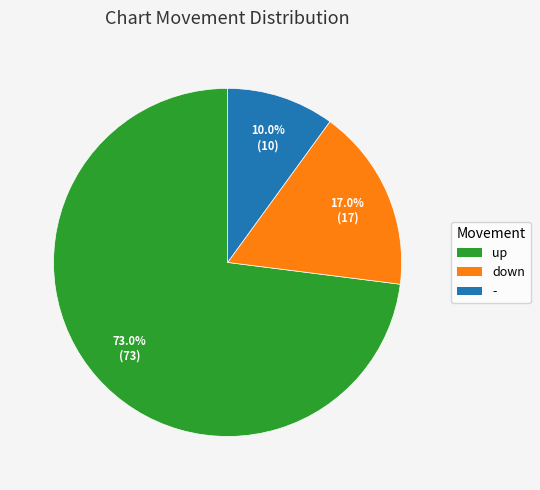

To the nearest percent, what portion does up represent?

73%